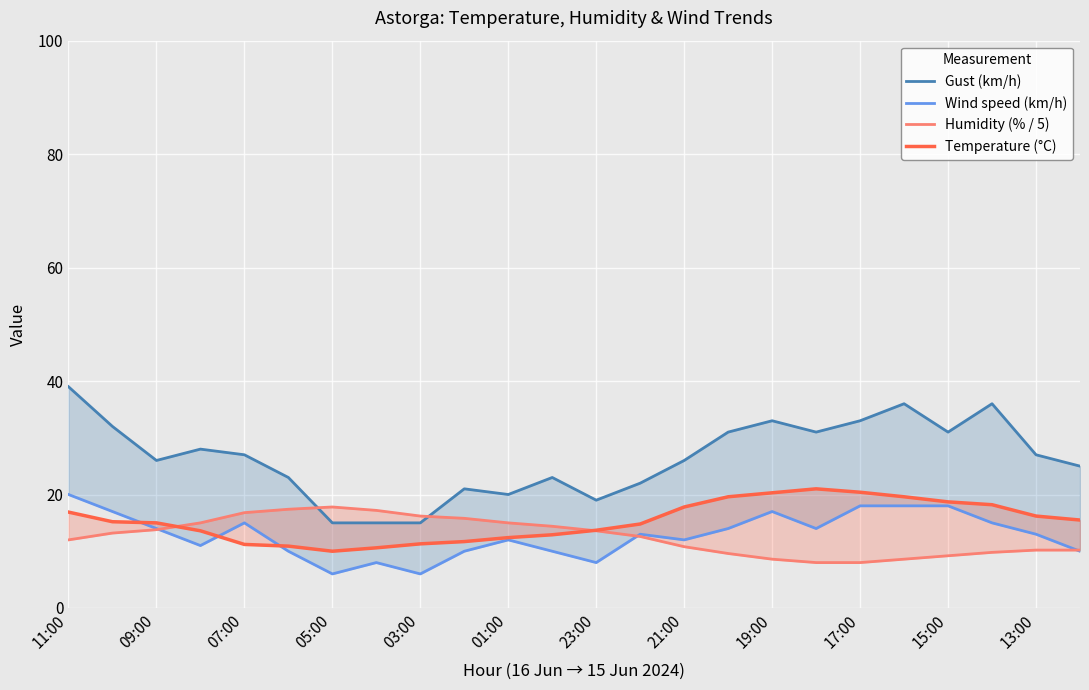

True or false: Wind speed (km/h) and Gust (km/h) cross at least once.

False